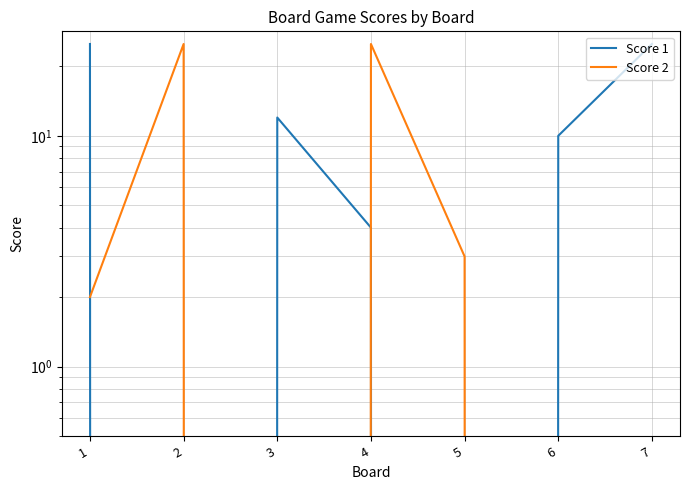

The Score 1 series shows 36 at 1. True or false?

False